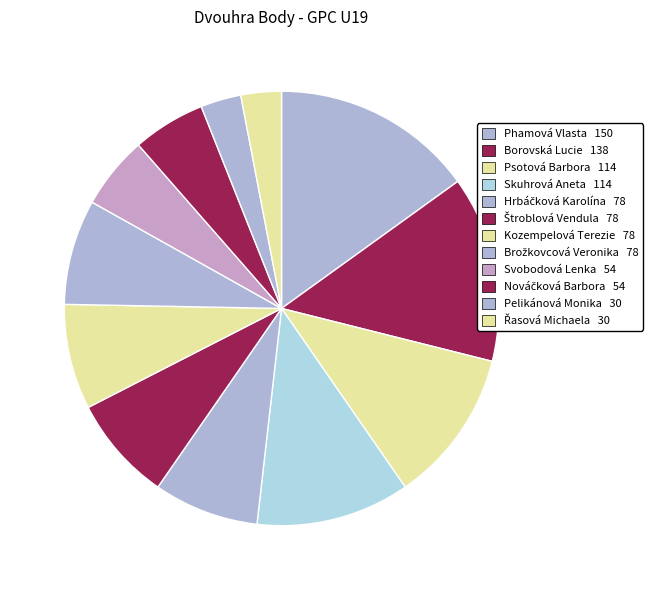

How many segments does this pie chart have?

12